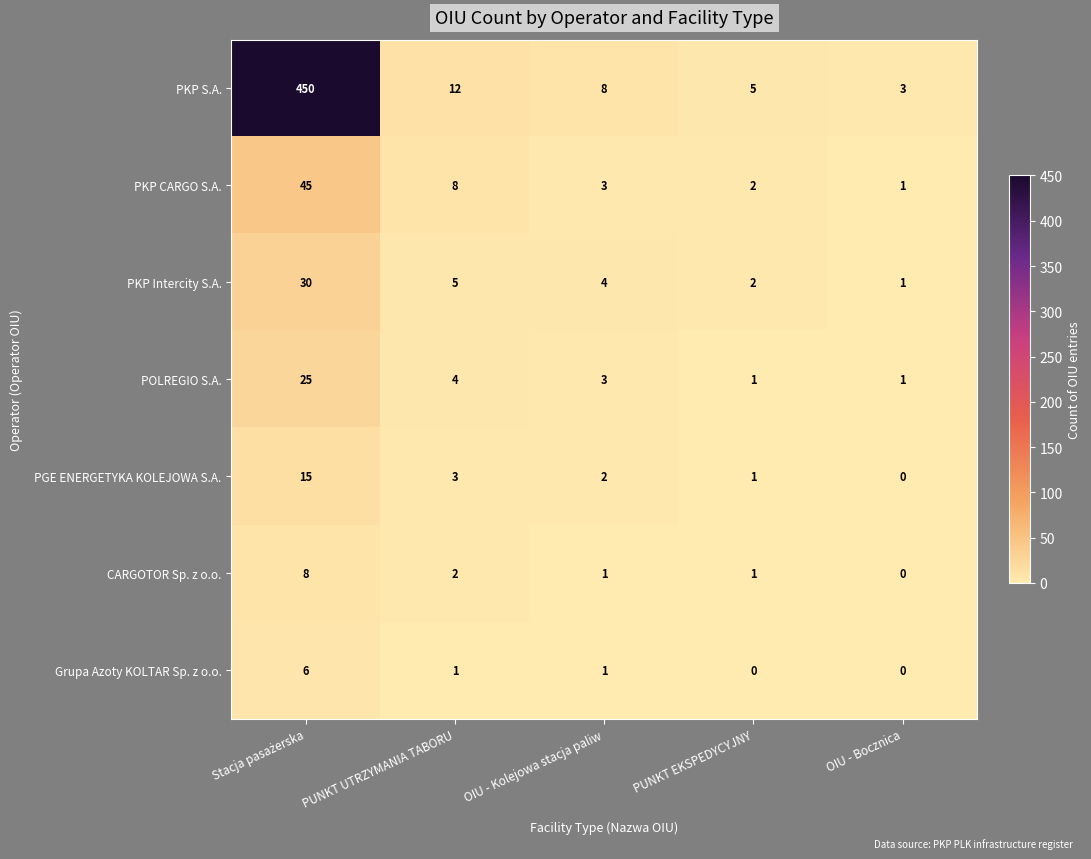

What is the highest value of the PKP CARGO S.A. series?

45